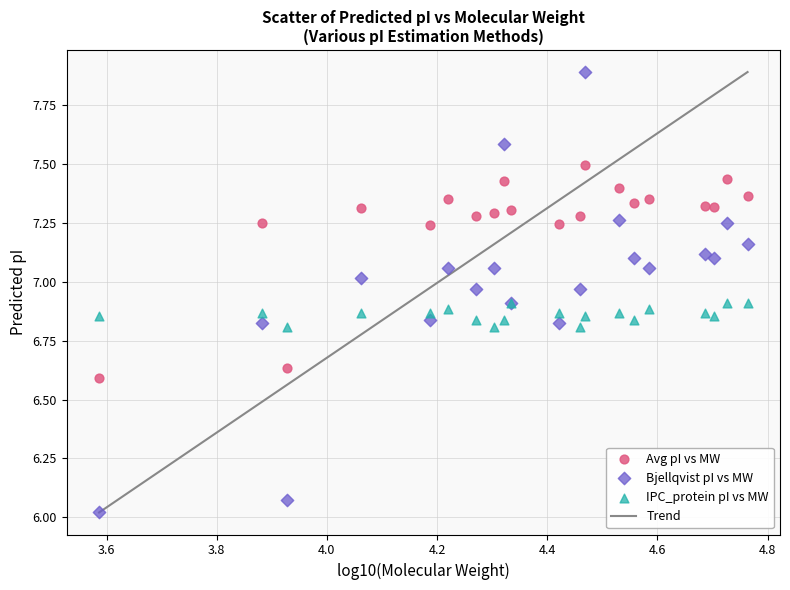

Which series reaches the maximum Y coordinate?

Bjellqvist pI vs MW